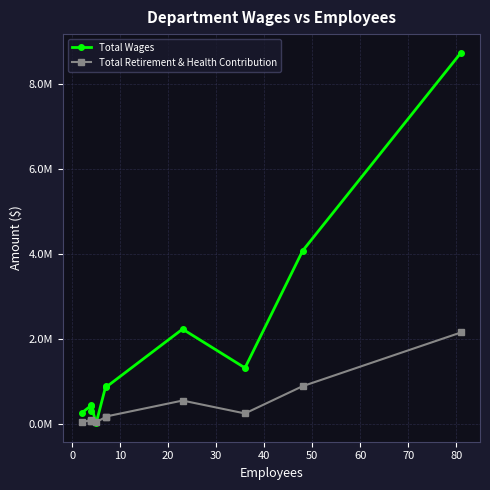

Is this an area chart (filled region under the line)?

No